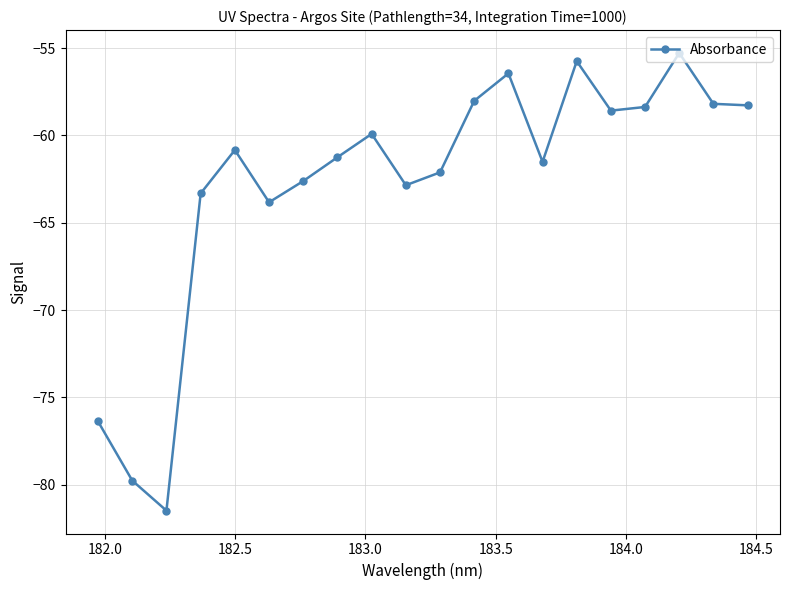

Does the chart display data point markers on the line(s)?

Yes